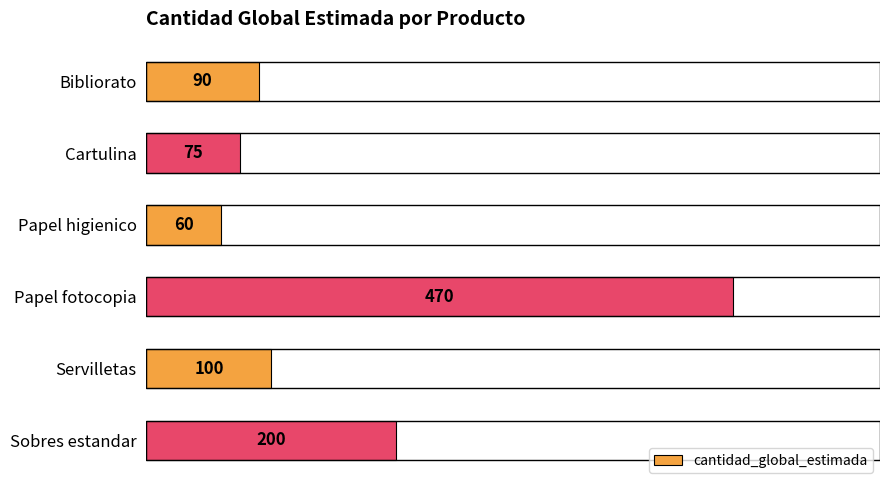

Does the chart contain any negative values?

No